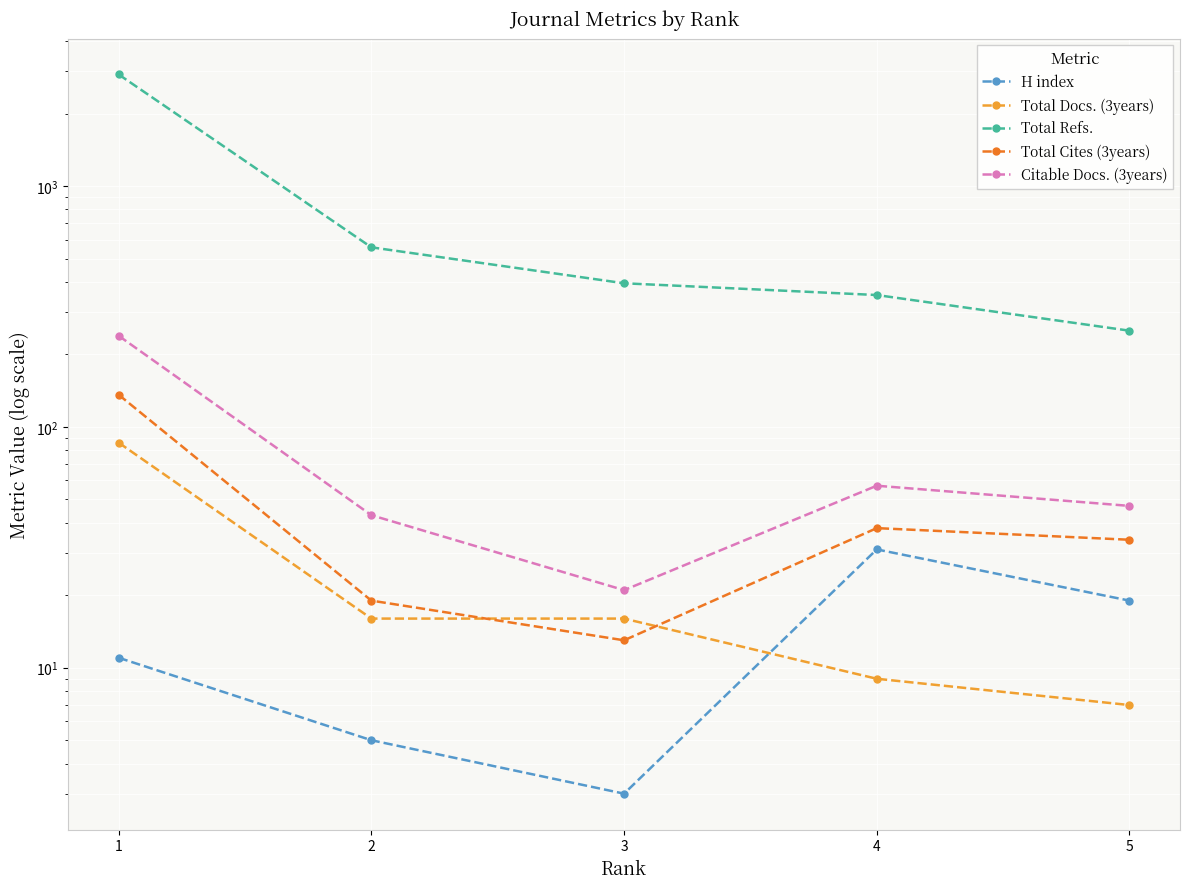

Reading left to right, what are all the values shown in this chart?

H index: 1=11	2=5	3=3	4=31	5=19
Total Docs. (3years): 1=86	2=16	3=16	4=9	5=7
Total Refs.: 1=2908	2=557	3=395	4=353	5=251
Total Cites (3years): 1=136	2=19	3=13	4=38	5=34
Citable Docs. (3years): 1=239	2=43	3=21	4=57	5=47